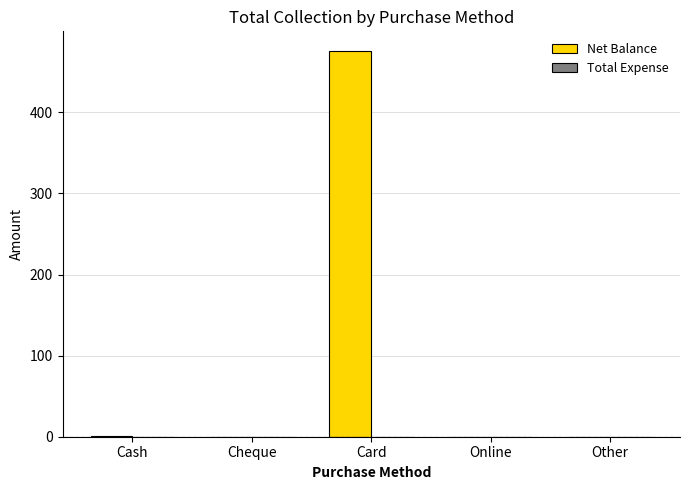

What is the sum of the values at Cheque and Card?

476